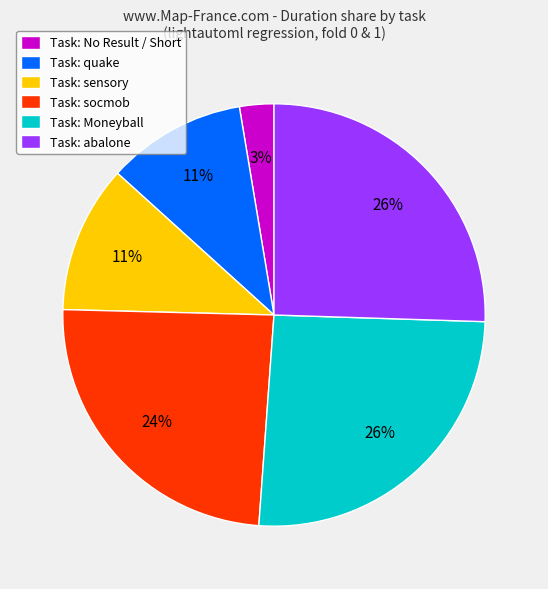

To the nearest percent, what portion does Task: No Result / Short represent?

3%